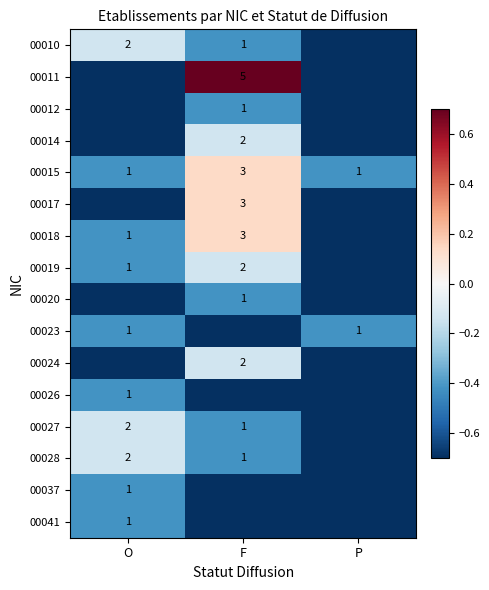

The 00010 series shows 0.5 at F. True or false?

False